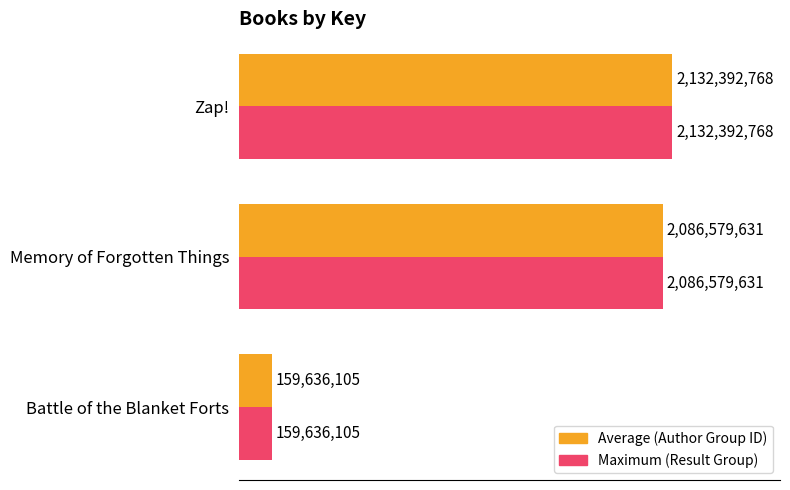

Are the bars grouped side by side (vs. stacked)?

Yes